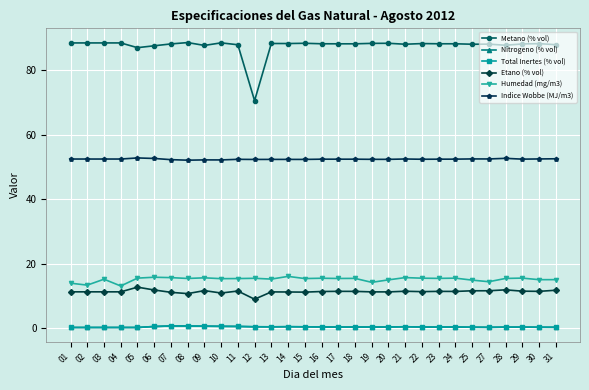

Is this an area chart (filled region under the line)?

No